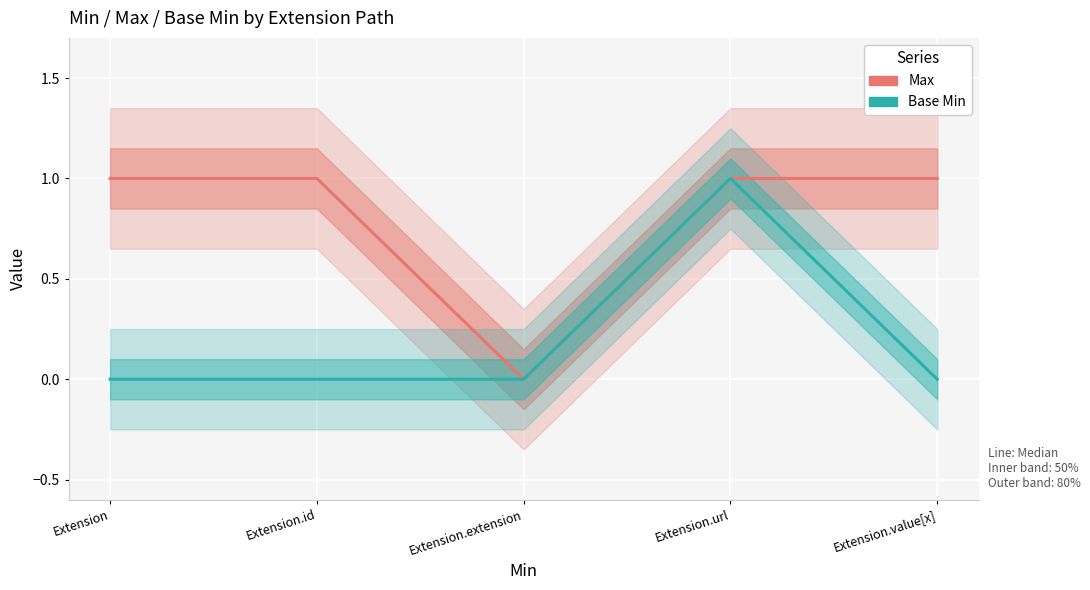

How many lines are shown in the chart?

2